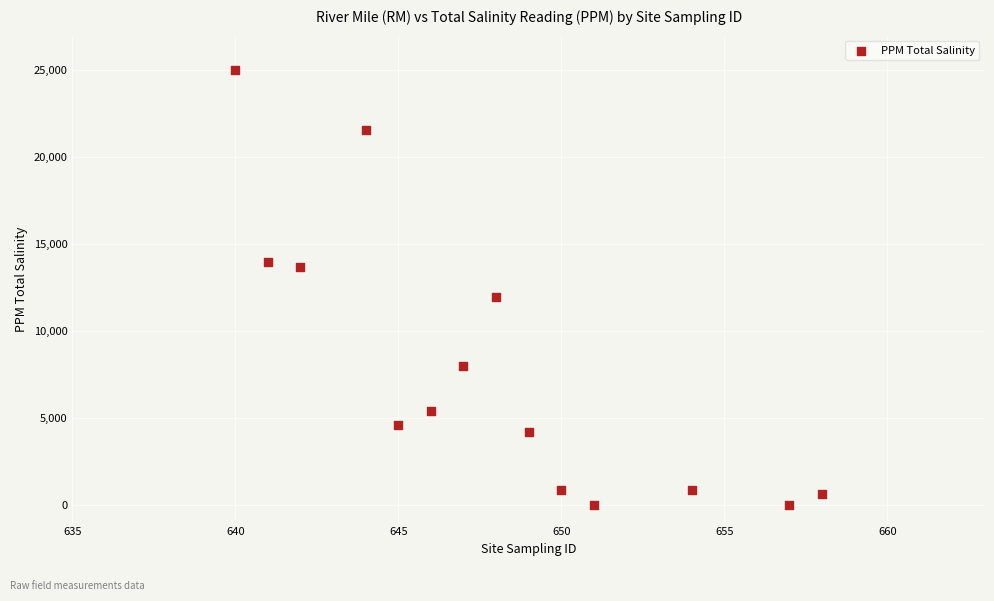

What Y value in the scatter plot is closest to 12500?

12000